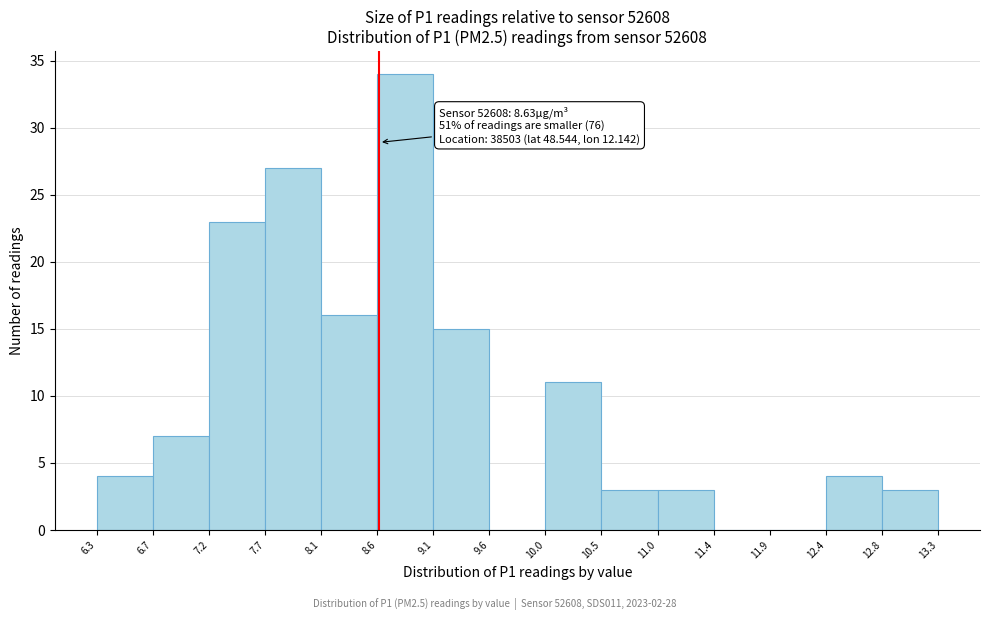

Which range on the x-axis has the tallest bar?

8.6 to 9.1